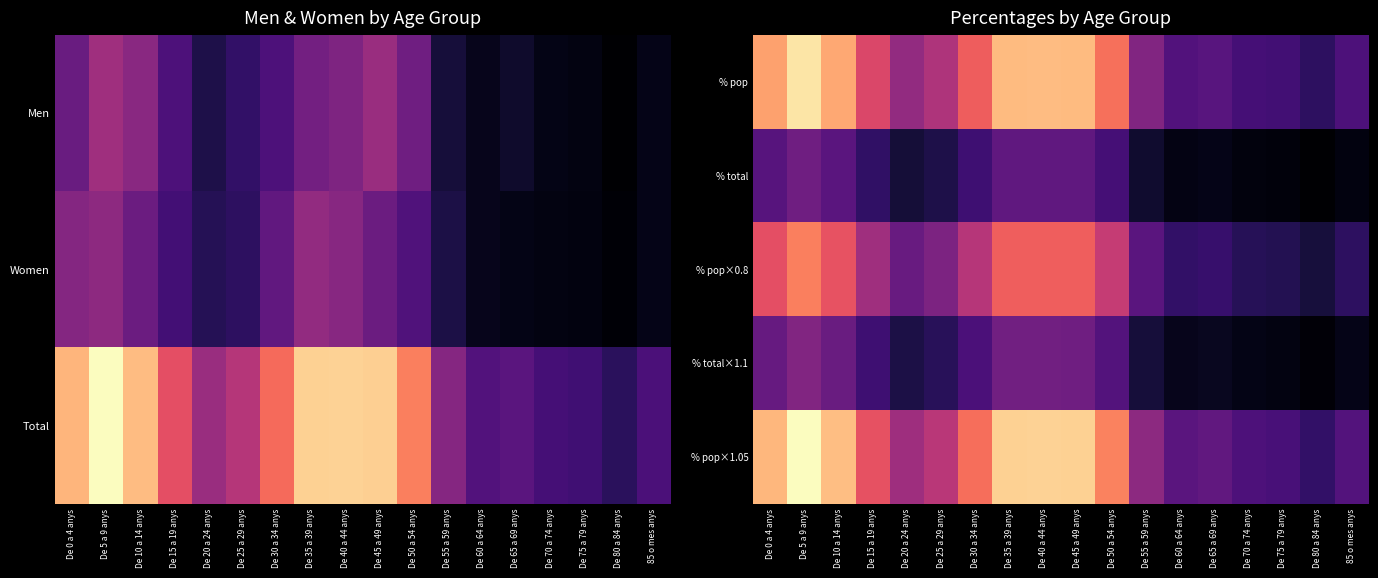

What is the total value across all series at De 40 a 44 anys?

30.7